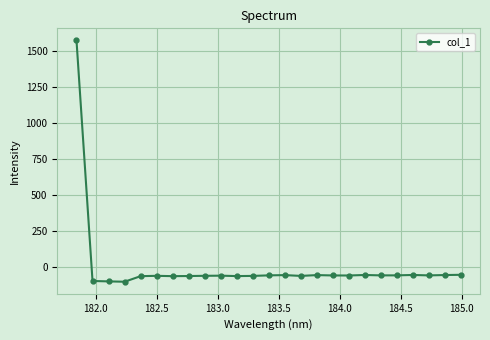

What is the smallest value displayed?

-99.5